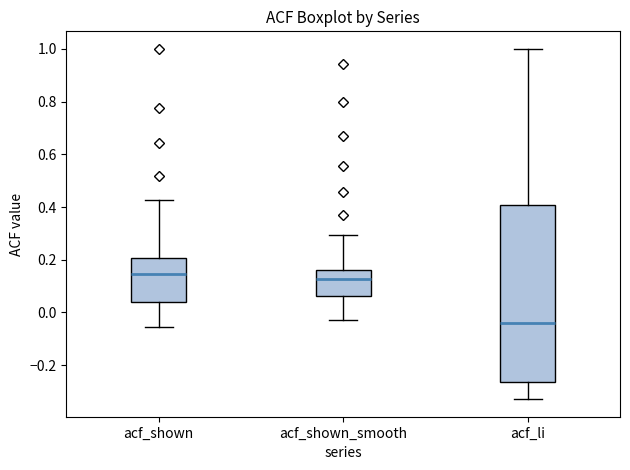

Reading left to right, read every box against the y-axis: the position of its median line, the range the box covers, and the ends of its whiskers. The values are not printed on the chart, so give them approximately, as read against the axis.

acf_shown: median 0.14, box 0.04 to 0.20, whiskers -0.06 to 0.42
acf_shown_smooth: median 0.12, box 0.06 to 0.16, whiskers -0.02 to 0.30
acf_li: median -0.04, box -0.26 to 0.40, whiskers -0.32 to 1.00